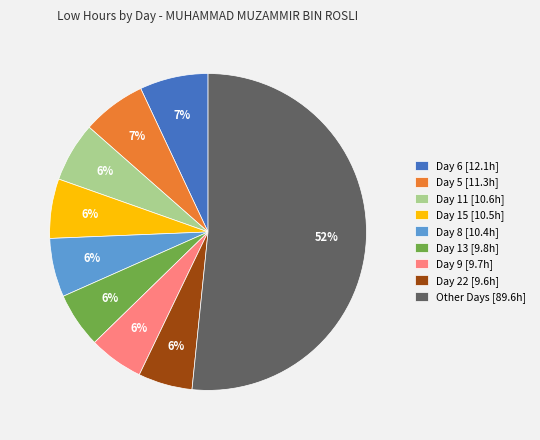

Is it true that Other Days [89.6h] is 52% of the pie?

True